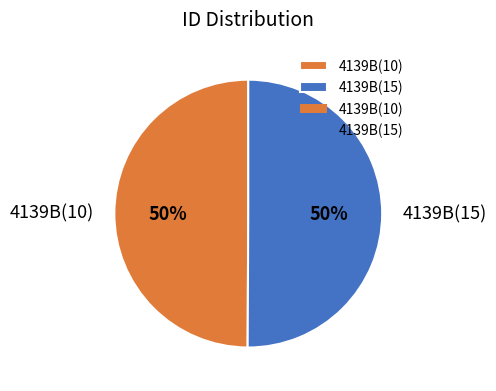

How many slices are in this pie chart?

2